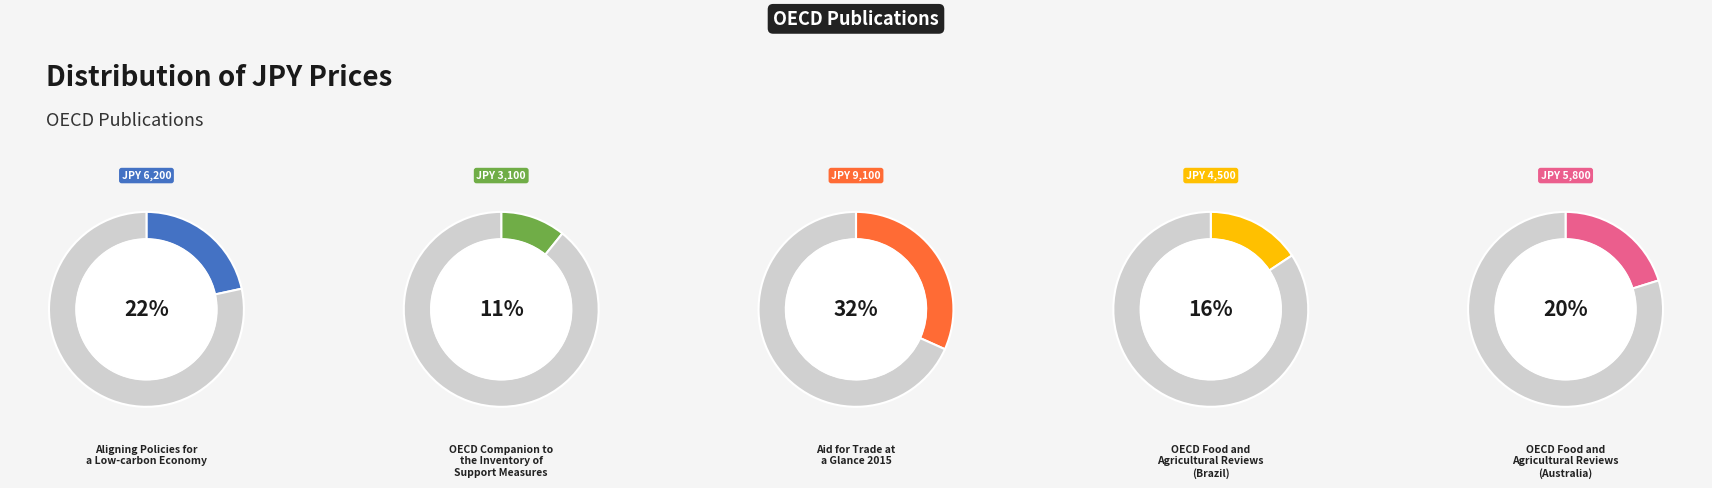

Is it true that OECD Companion to
the Inventory of
Support Measures is 11% of the pie?

True